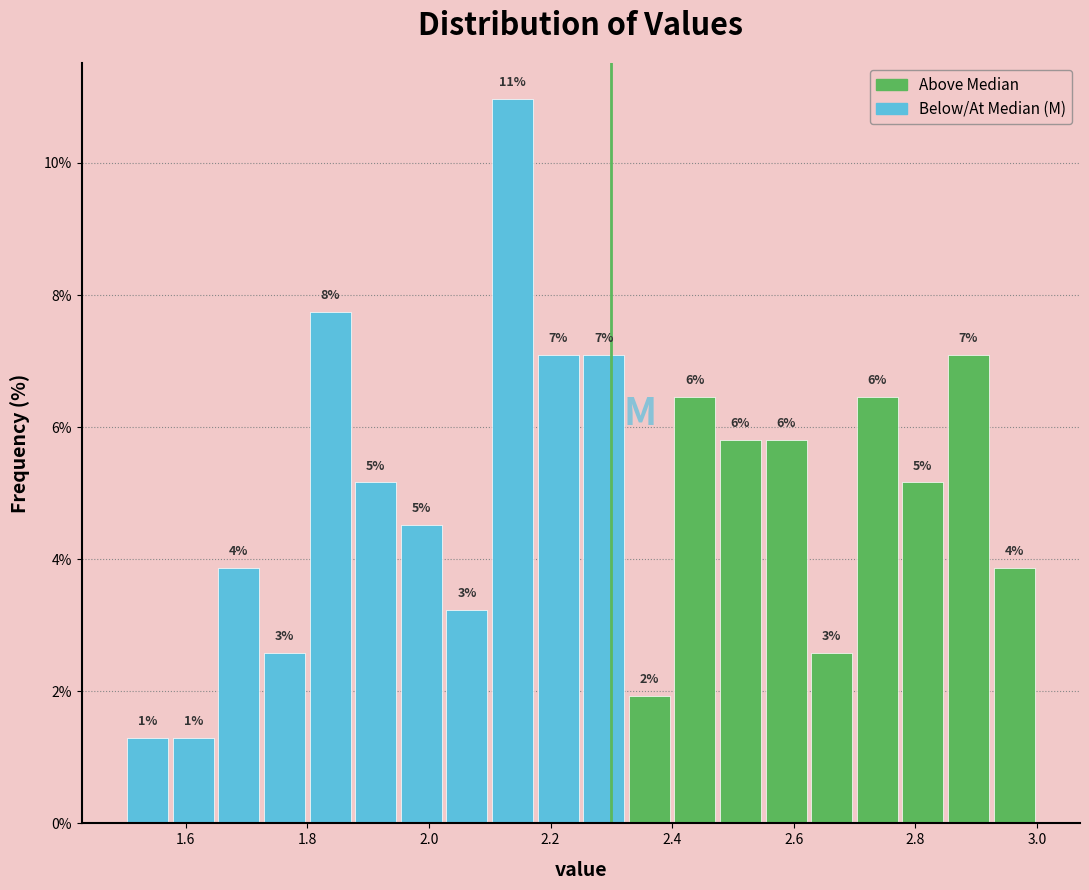

Around what value on the x-axis is the tallest bar? Give the approximate position of its centre, as read against the axis.

2.14